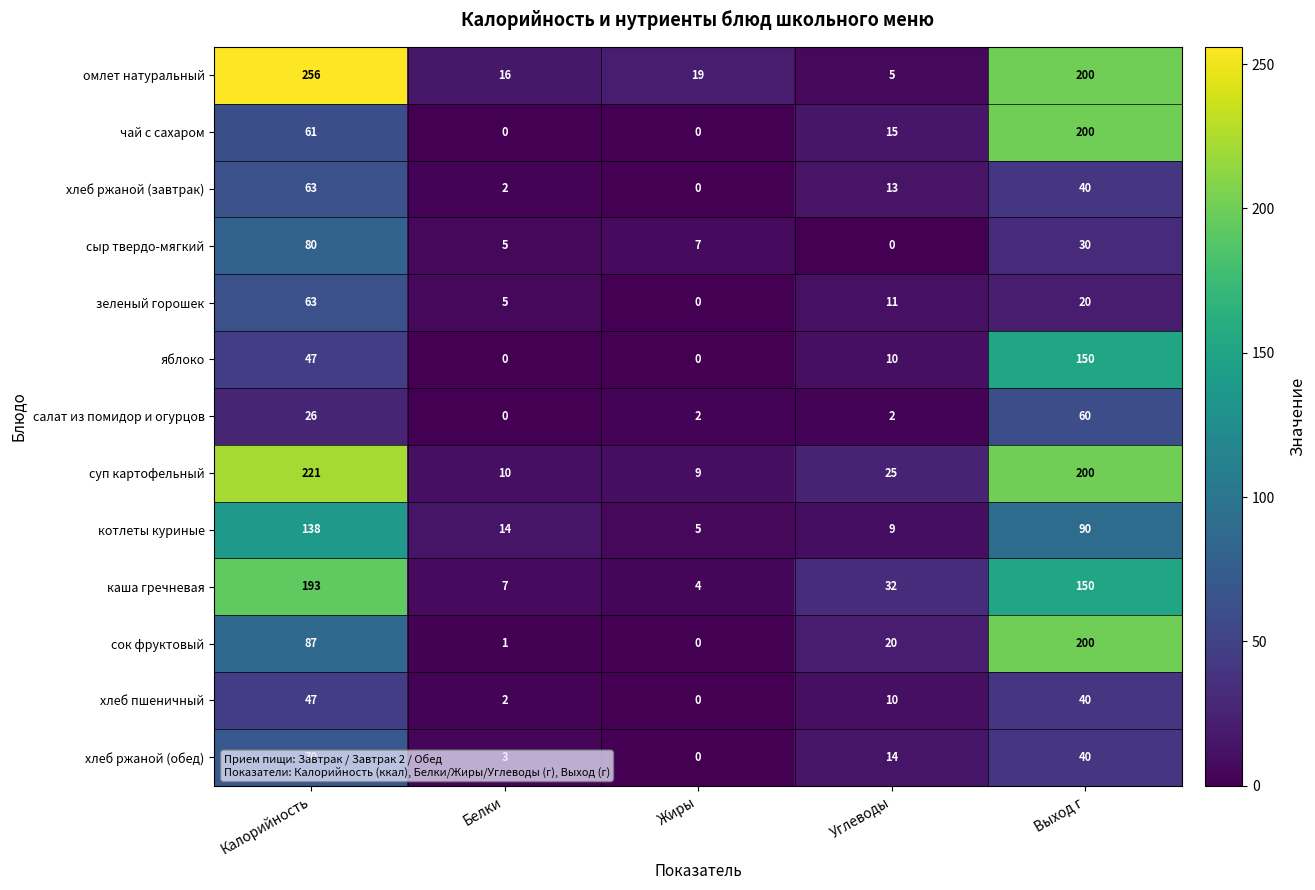

Where does the зеленый горошек series first go above 11?

Калорийность